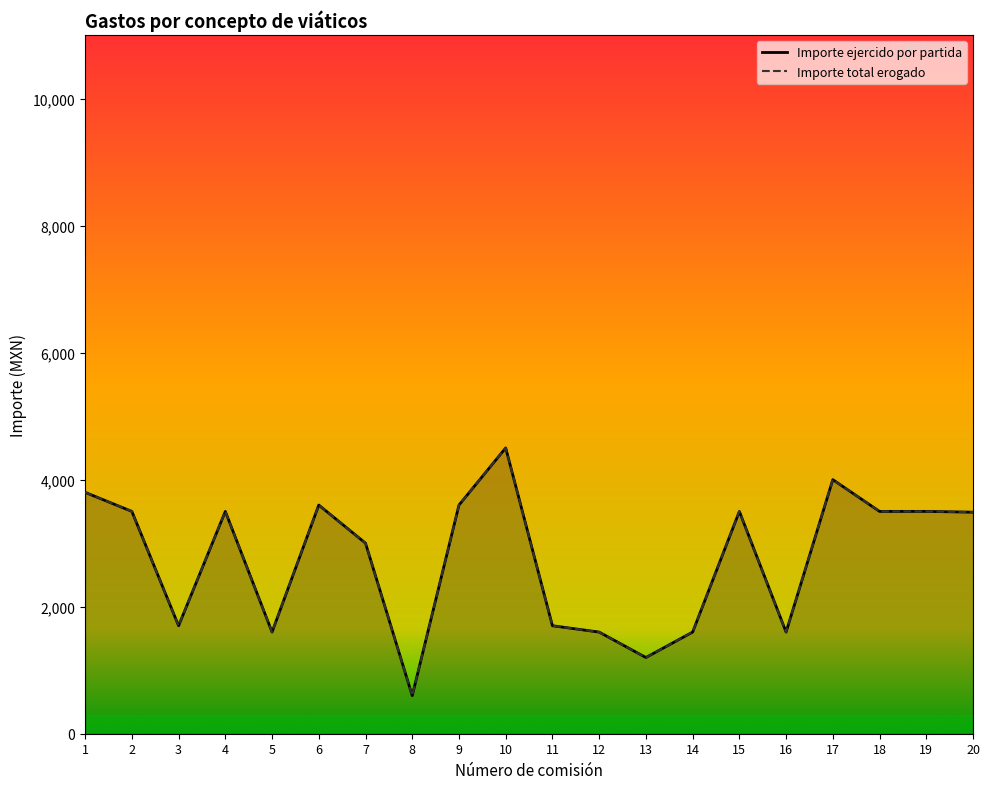

What is the maximum value shown in the chart?

4500